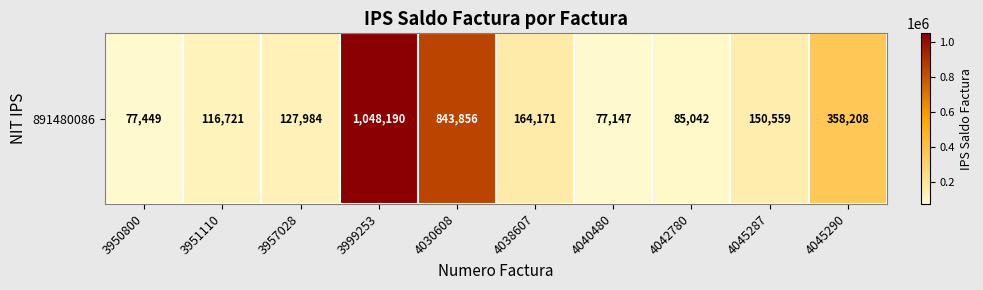

List the labels in order of value, smallest first.

4040480, 3950800, 4042780, 3951110, 3957028, 4045287, 4038607, 4045290, 4030608, 3999253